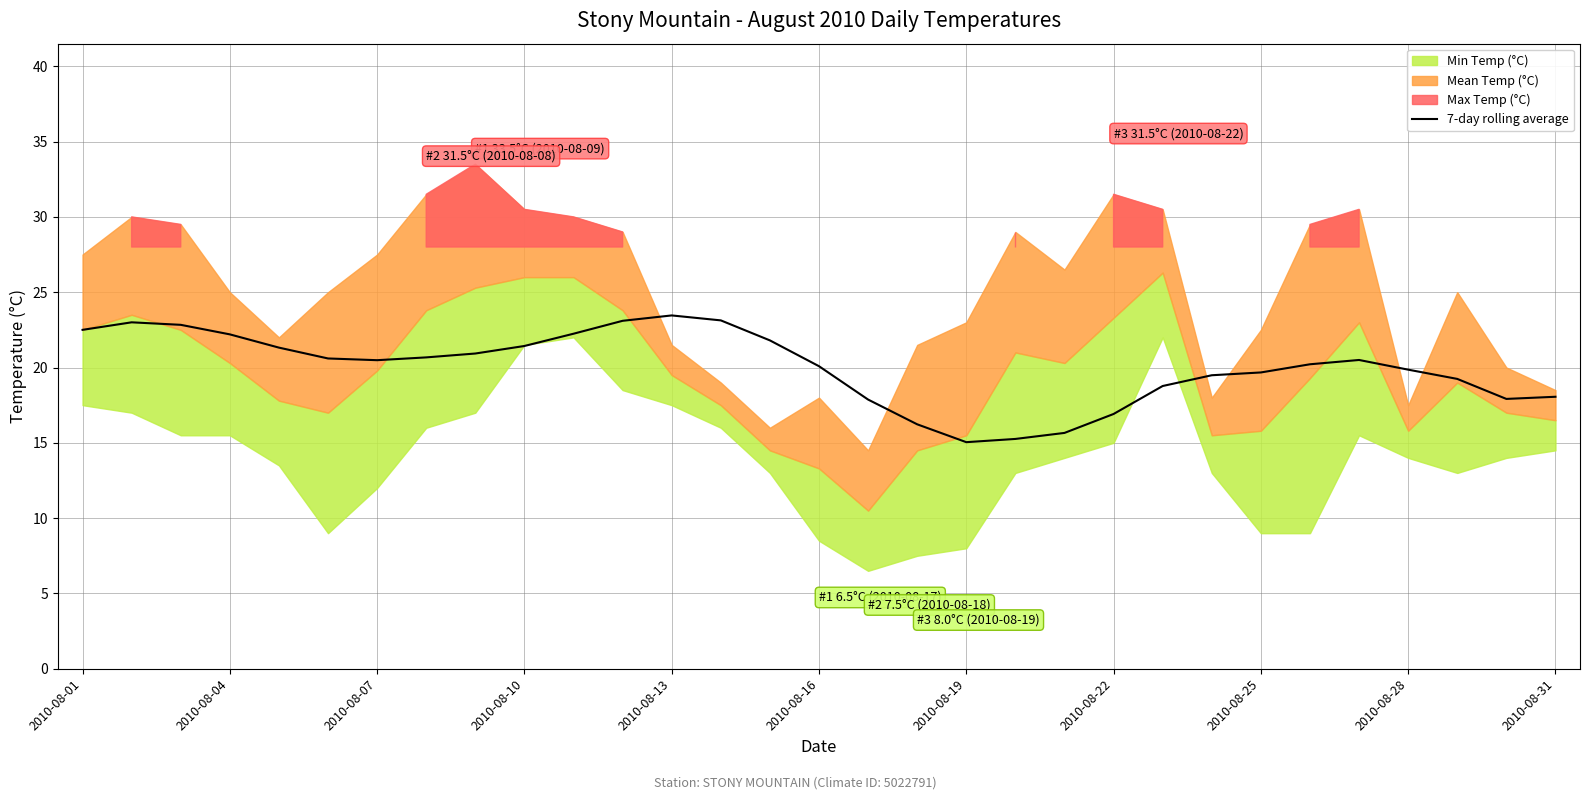

What is the difference between the second highest and minimum values?

8.1